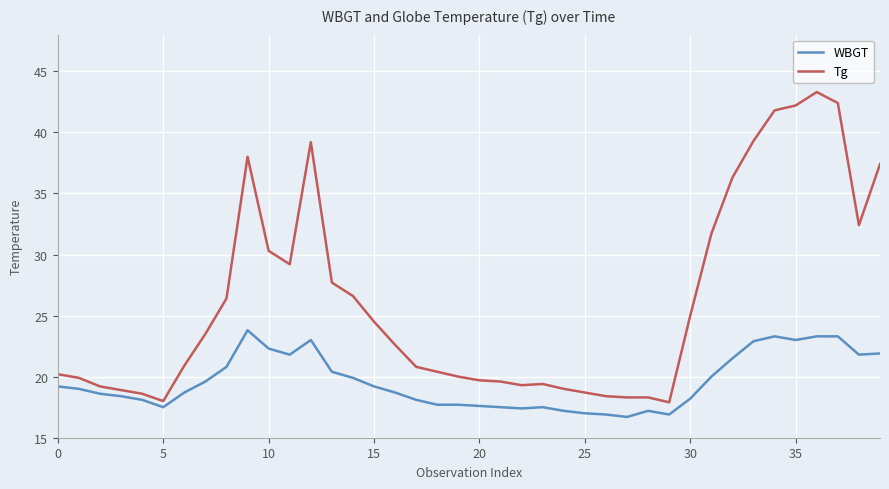

What is the difference between the maximum and minimum values in the WBGT series?

7.1